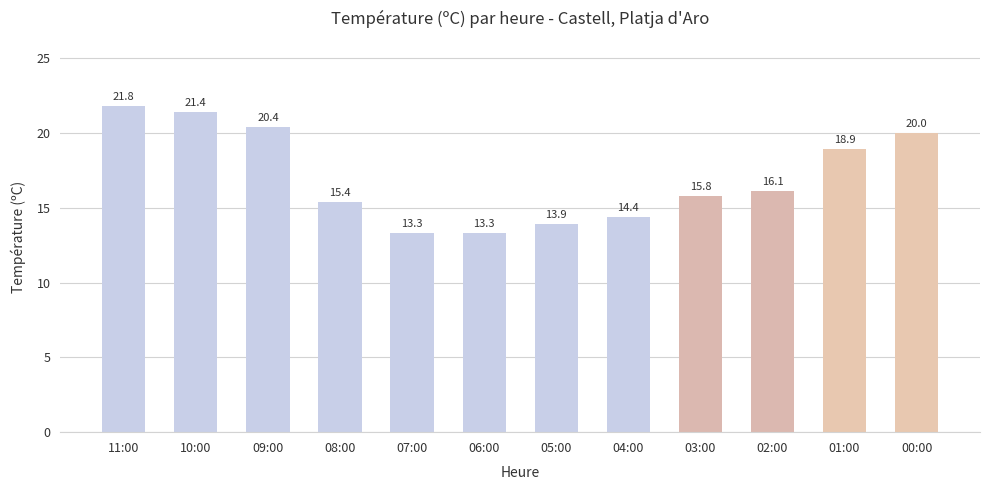

True or false: the data shows 20.4 at 09:00.

True